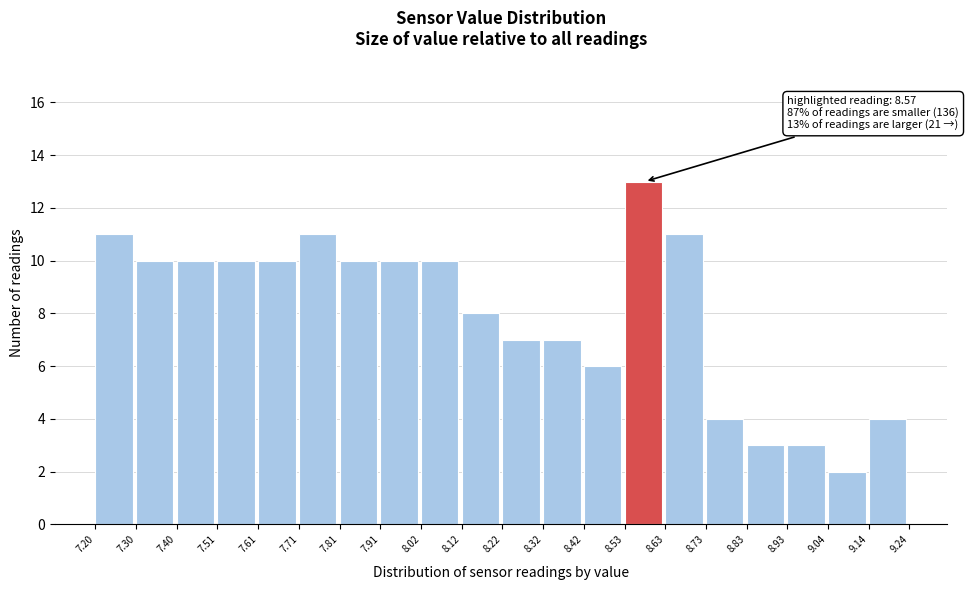

Over which range of the x-axis is the bar tallest?

8.53 to 8.63